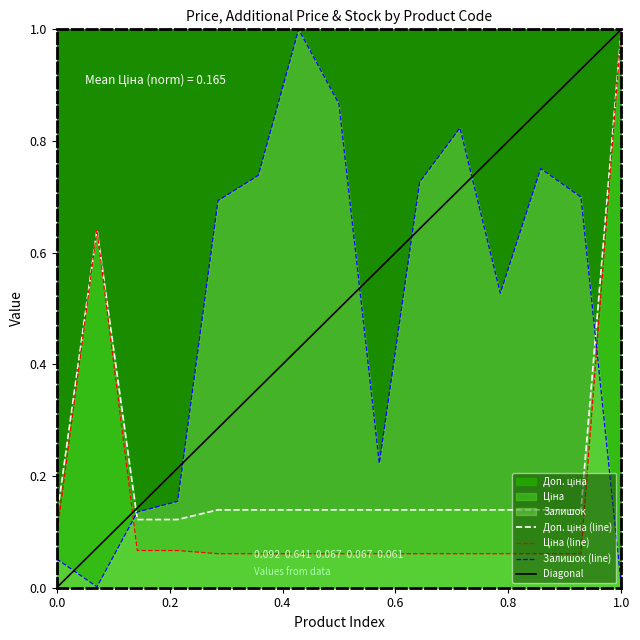

Is it true that Залишок (line) equals 0.0 at 1.0?

True